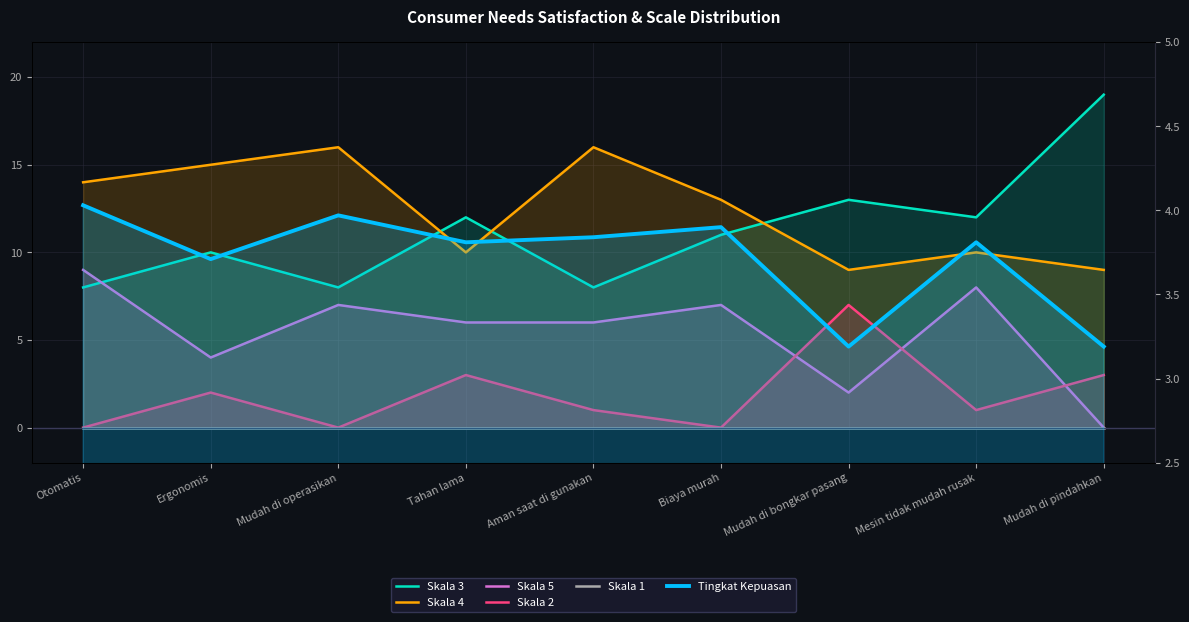

What position from the left is Mudah di bongkar pasang?

7